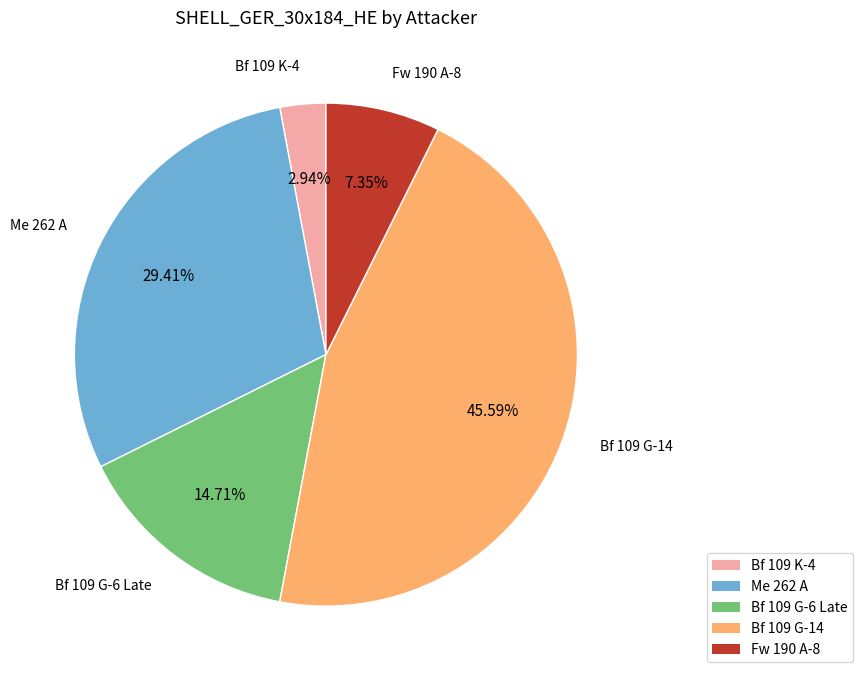

Rank the categories by value from lowest to highest.

Bf 109 K-4, Fw 190 A-8, Bf 109 G-6 Late, Me 262 A, Bf 109 G-14